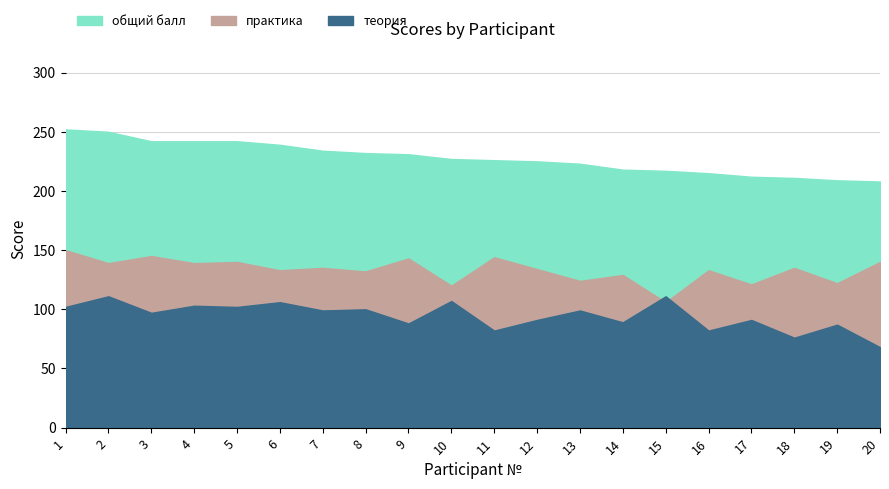

Does the chart have visible grid lines?

Yes